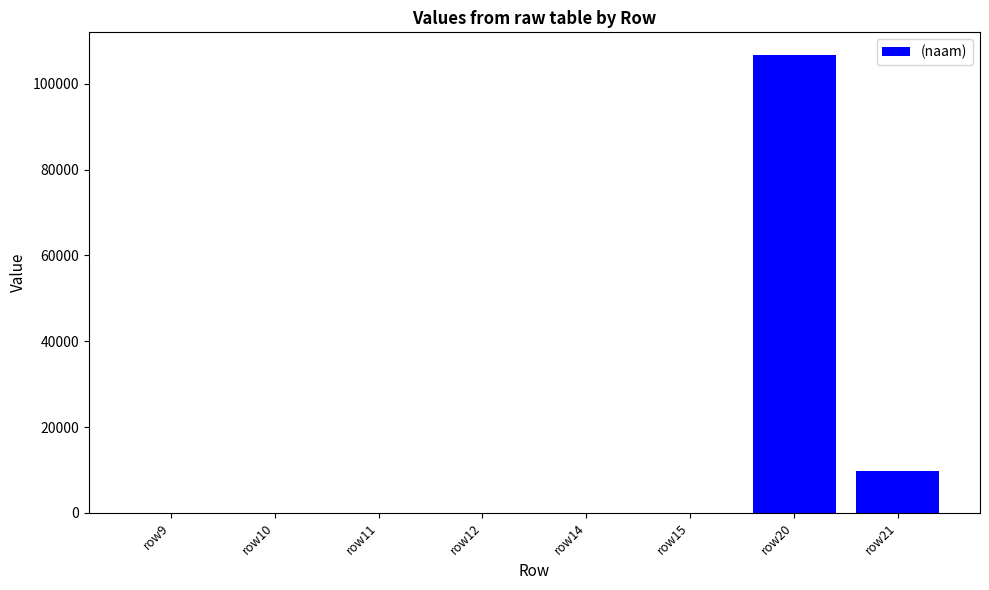

What is the sum of the values at row20 and row9?

106680.3